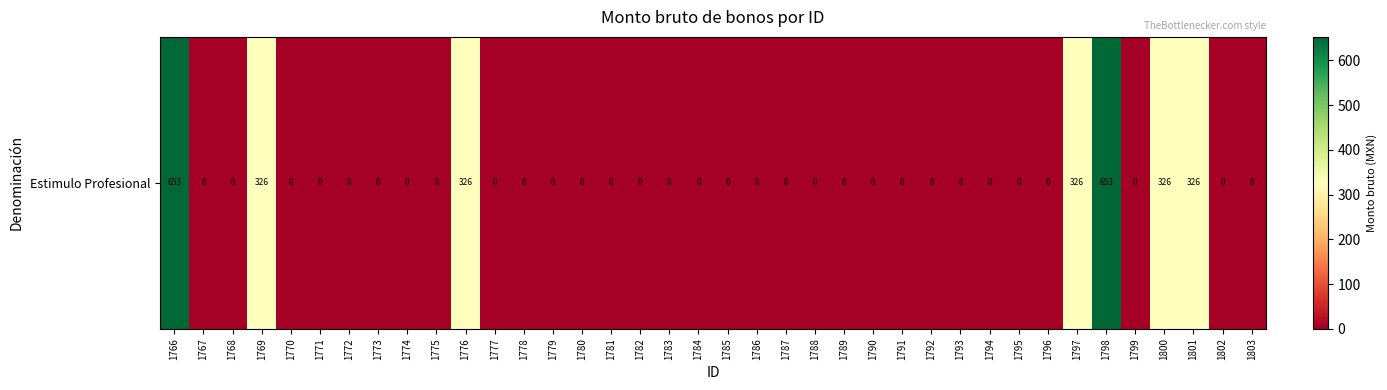

Between 1770 and 1789, which is larger?

1770